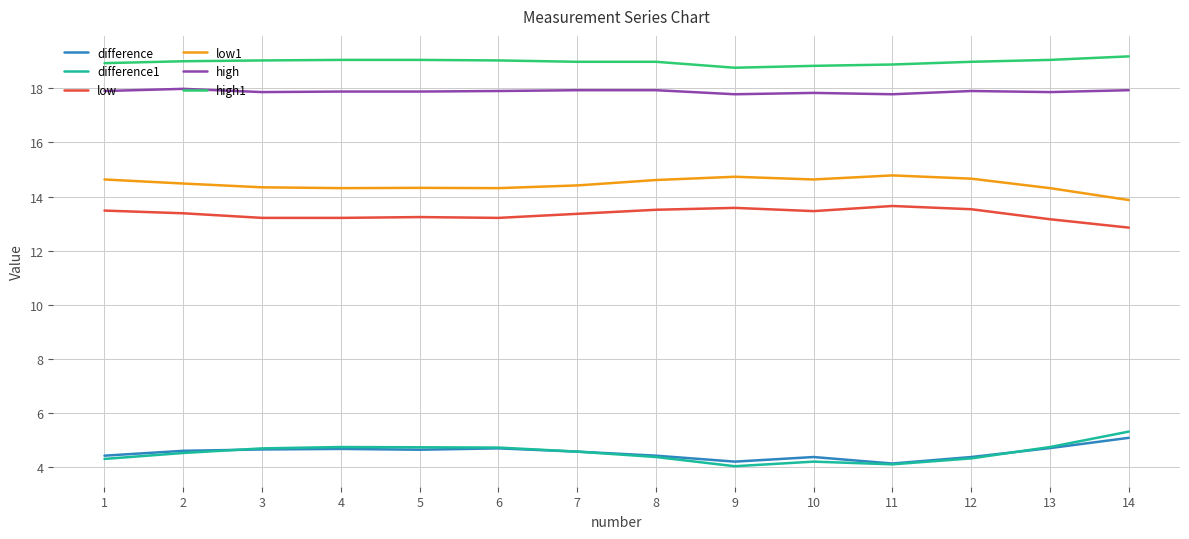

Is it true that high equals 17.9 at 6?

True